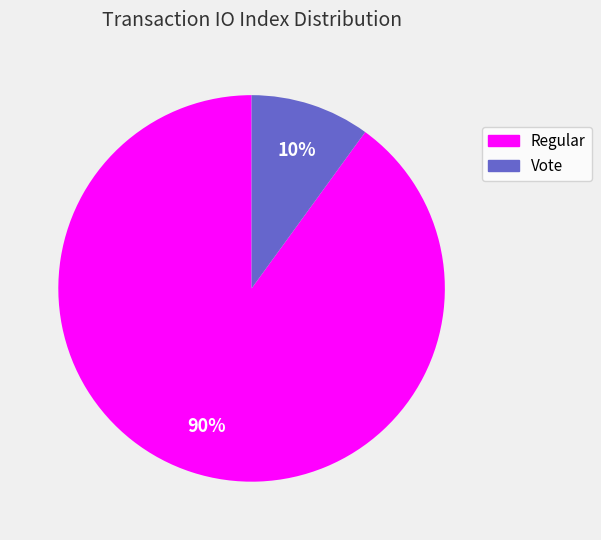

How many slices are in this pie chart?

2